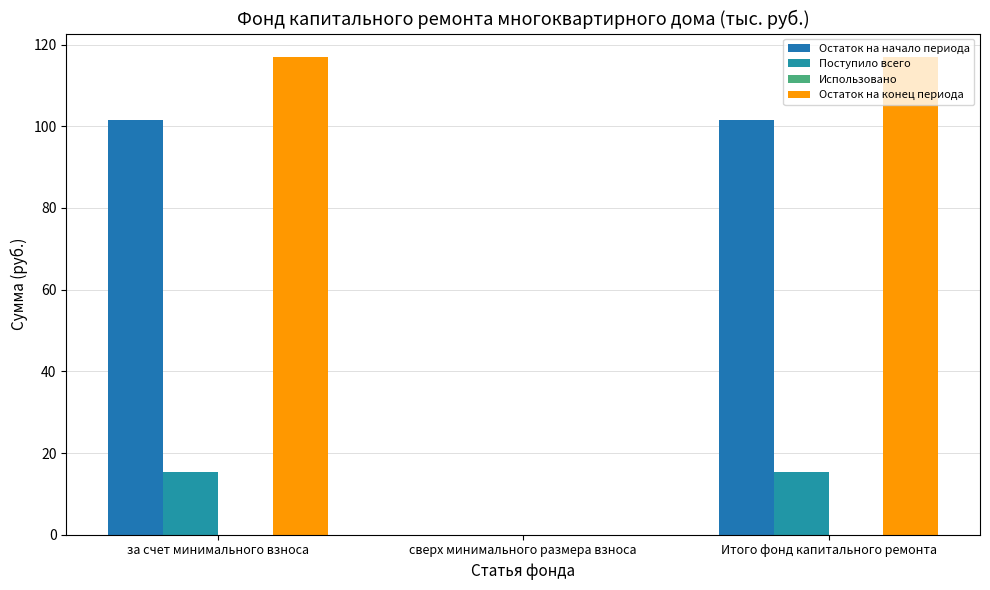

Are the bars grouped side by side (vs. stacked)?

Yes